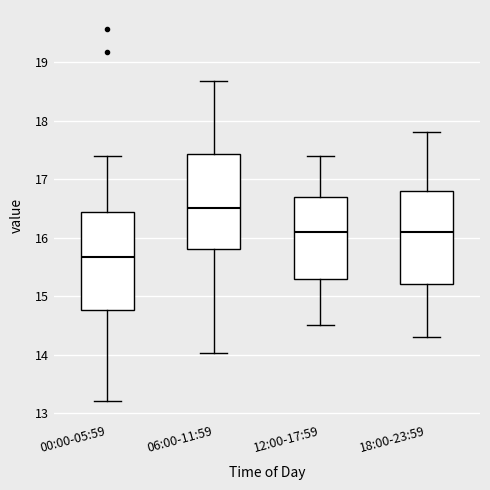

Which box's median line is the lowest?

00:00-05:59